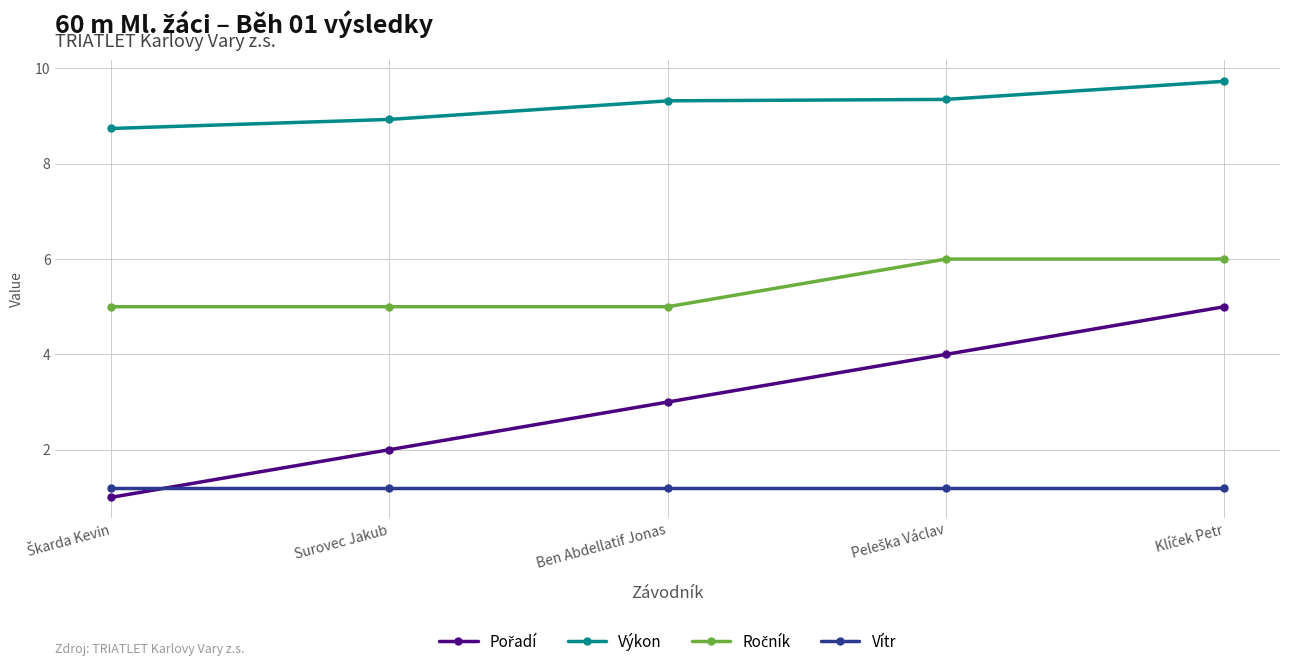

True or false: Vítr and Výkon intersect in this chart.

False